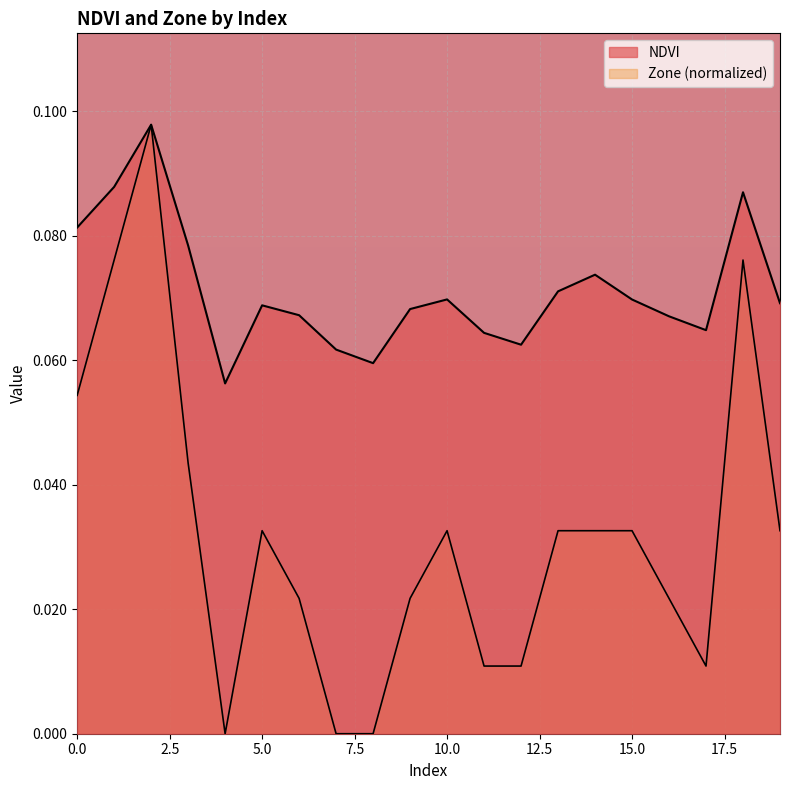

True or false: NDVI and Zone intersect in this chart.

False